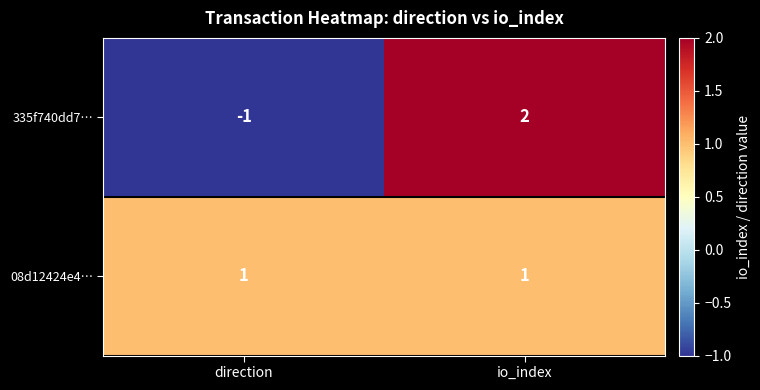

The value of 08d12424e4… at io_index is 1. True or false?

True